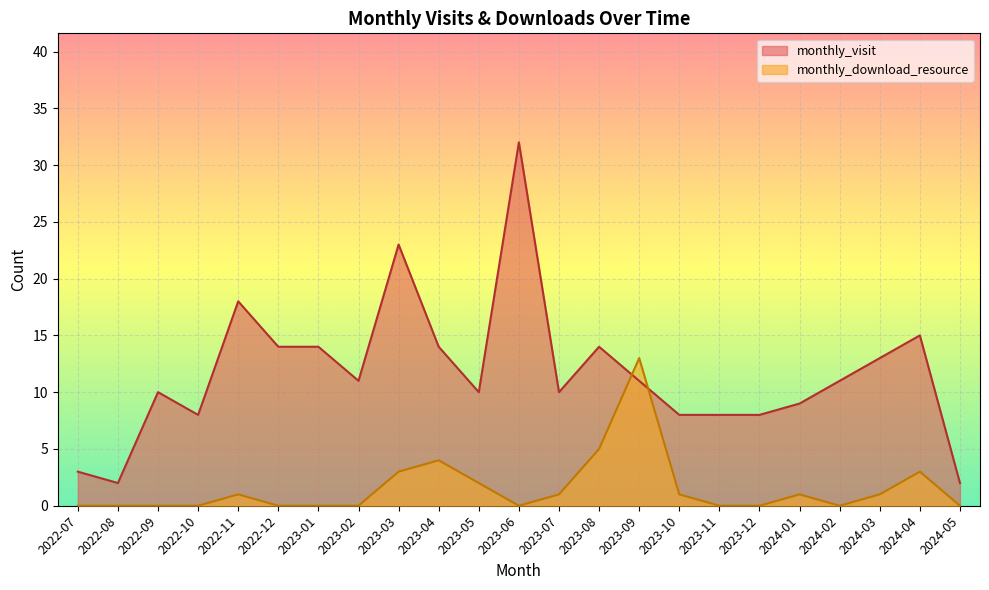

List the series in order of their peak value, lowest first.

monthly_download_resource, monthly_visit